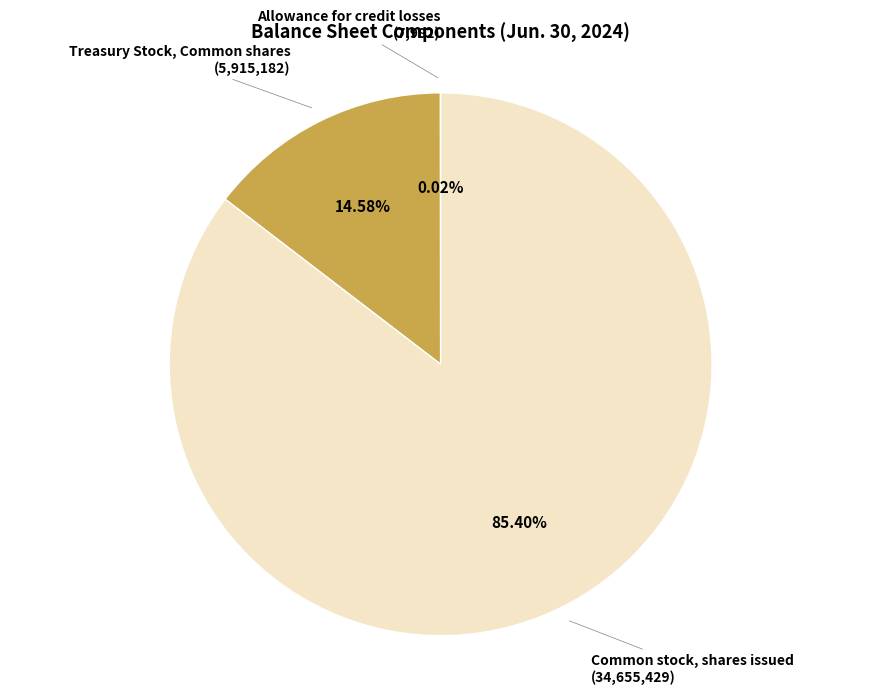

Do Treasury Stock, Common shares and Common stock, shares issued together represent more than half of the pie?

Yes